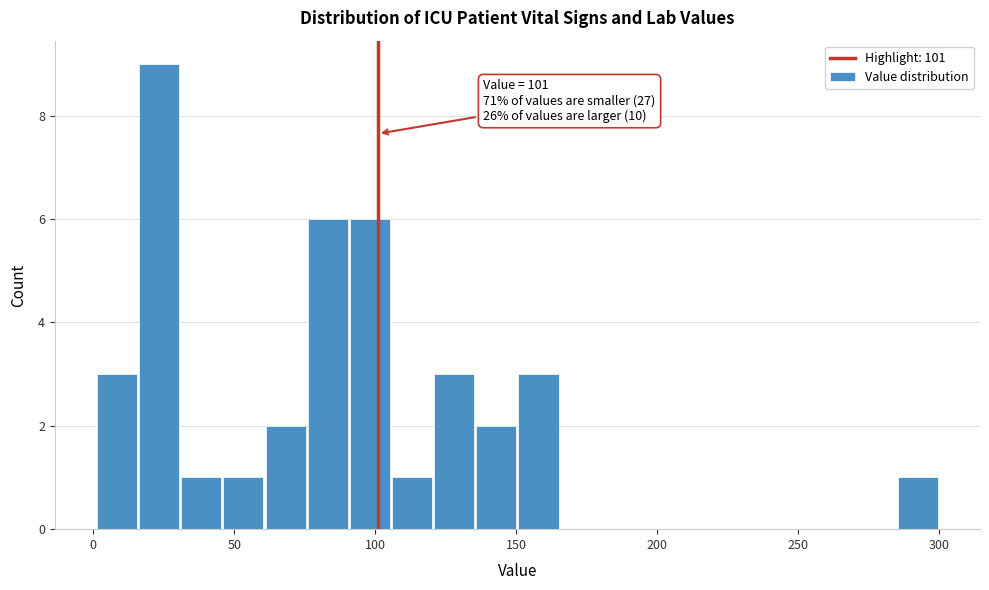

Around what value on the x-axis is the tallest bar? Give the approximate position of its centre, as read against the axis.

25